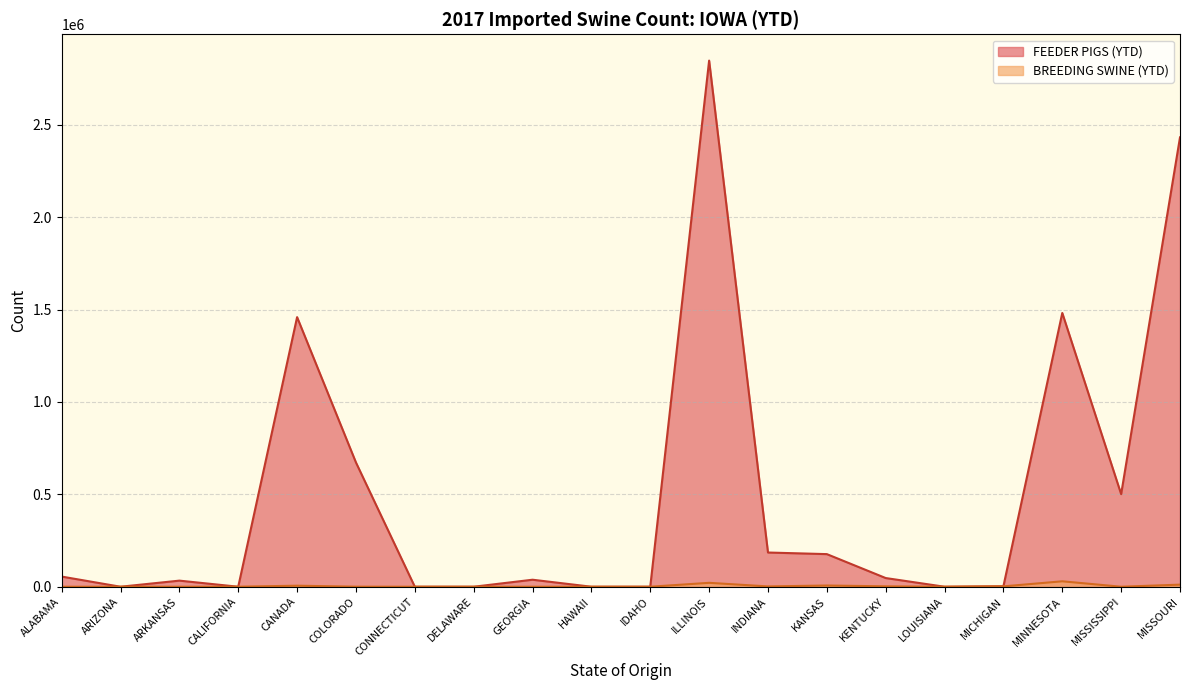

List the labels in order of FEEDER PIGS (YTD) value, smallest first.

ARIZONA, CALIFORNIA, CONNECTICUT, DELAWARE, HAWAII, IDAHO, LOUISIANA, MICHIGAN, ARKANSAS, GEORGIA, KENTUCKY, ALABAMA, KANSAS, INDIANA, MISSISSIPPI, COLORADO, CANADA, MINNESOTA, MISSOURI, ILLINOIS